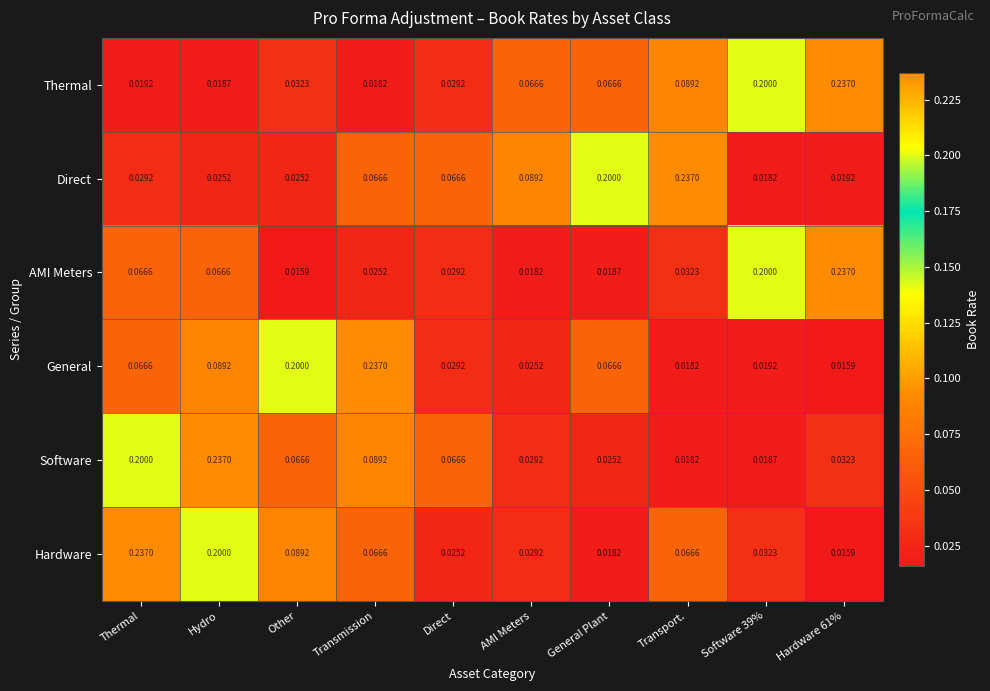

At which label does Thermal reach its minimum?

Transmission